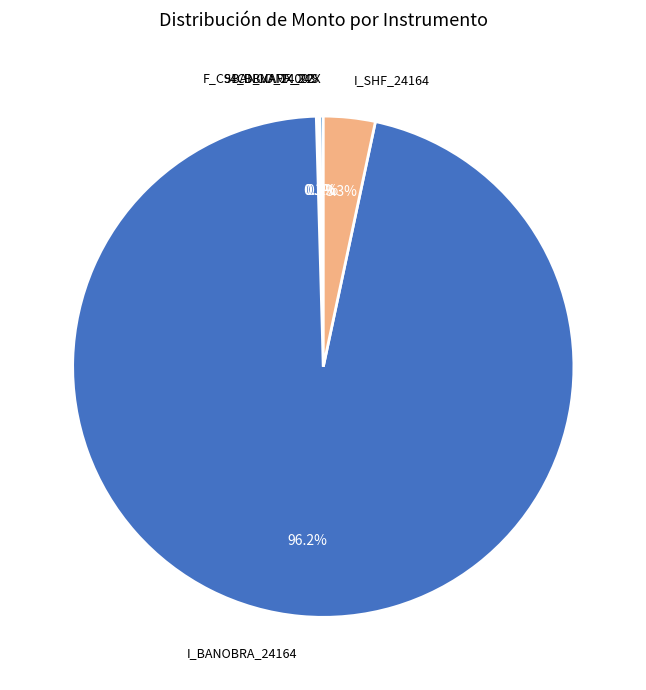

Is there any slice that represents more than half of the pie?

Yes